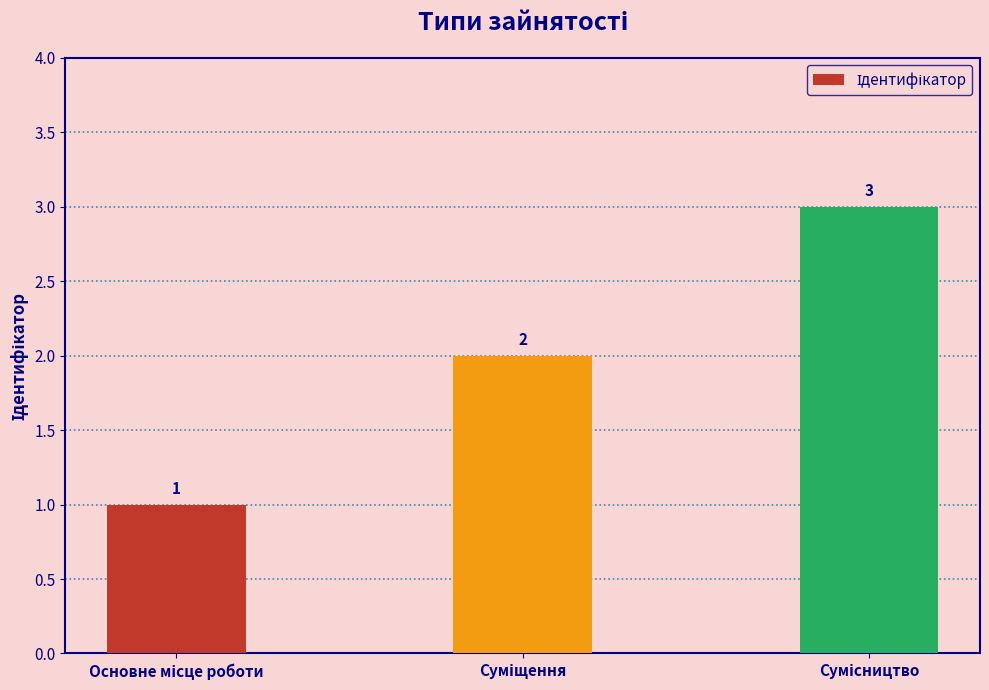

What is the greatest value displayed?

3